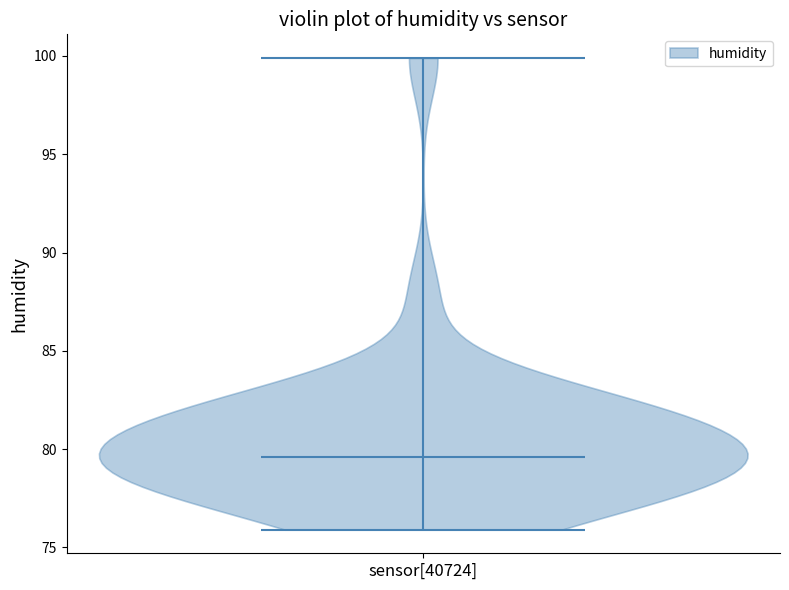

Read this violin plot against the y-axis: where its median line is, and the lowest and highest points the violin reaches. The values are not printed on the chart, so give them approximately, as read against the axis.

median line 79.5, lowest point 76.0, highest point 100.0